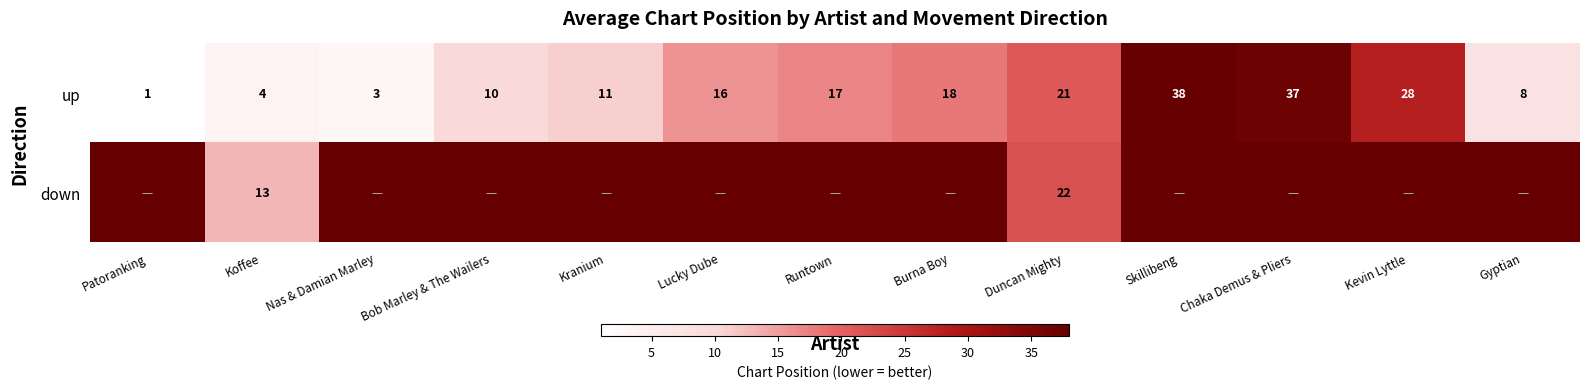

Rank the categories by up value from lowest to highest.

Patoranking, Nas & Damian Marley, Koffee, Gyptian, Bob Marley & The Wailers, Kranium, Lucky Dube, Runtown, Burna Boy, Duncan Mighty, Kevin Lyttle, Chaka Demus & Pliers, Skillibeng